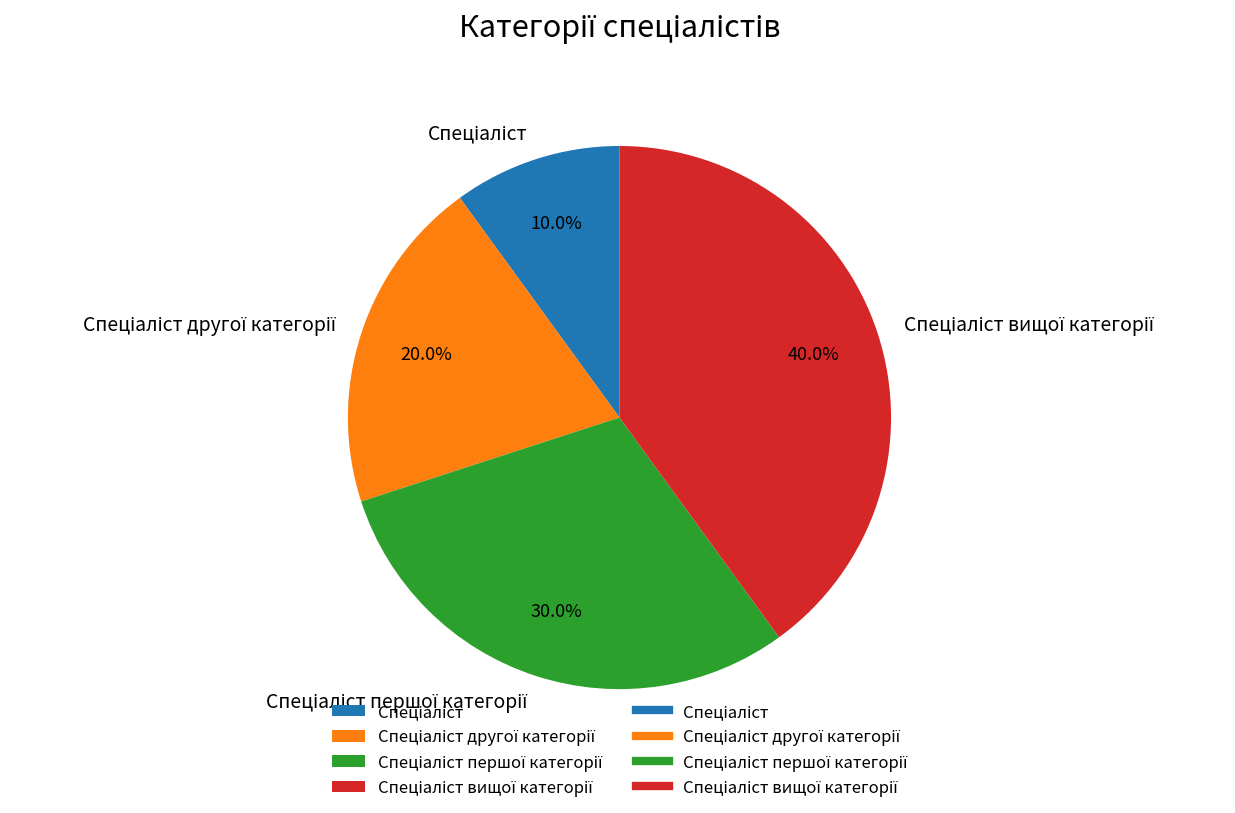

Is there a majority slice in this chart?

No